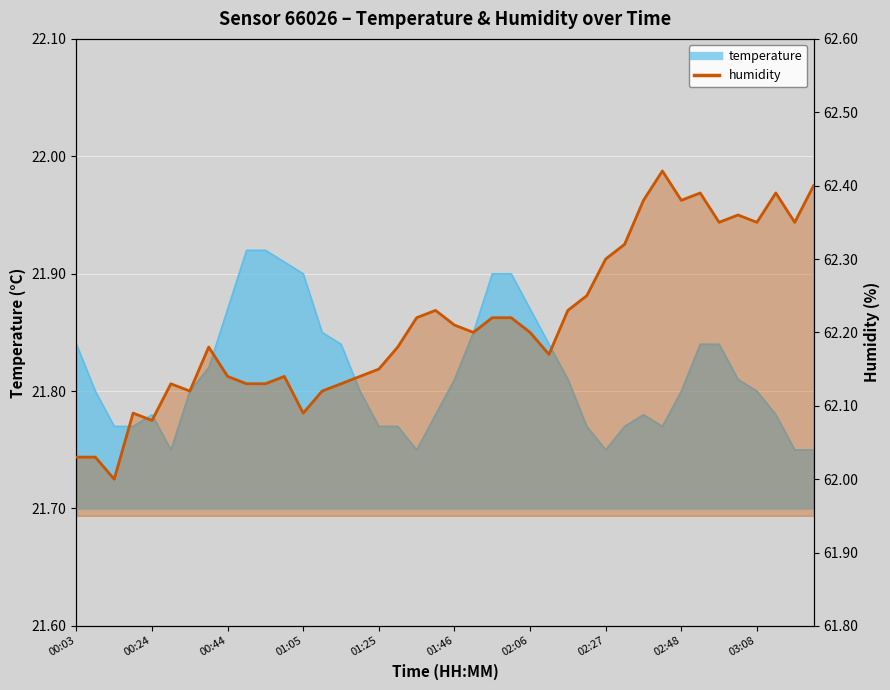

Count the number of values greater than 62.

39